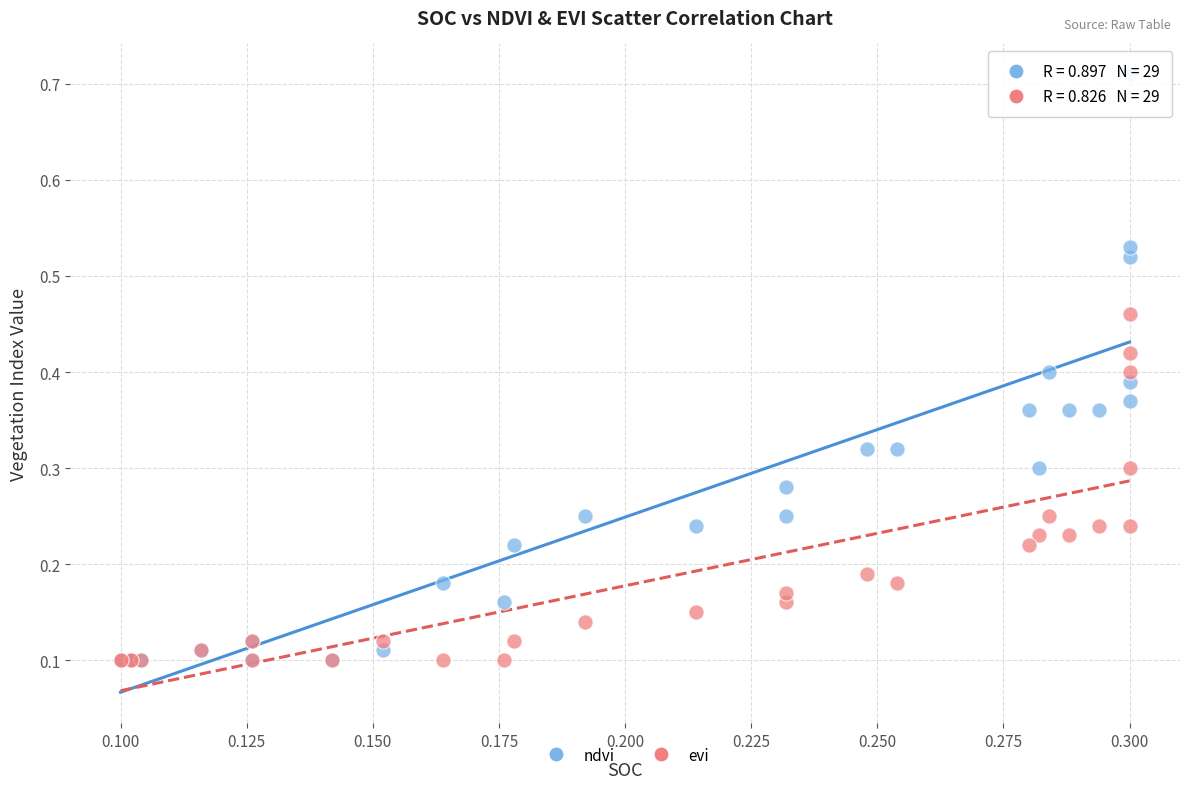

Which series contains the highest Y value?

ndvi